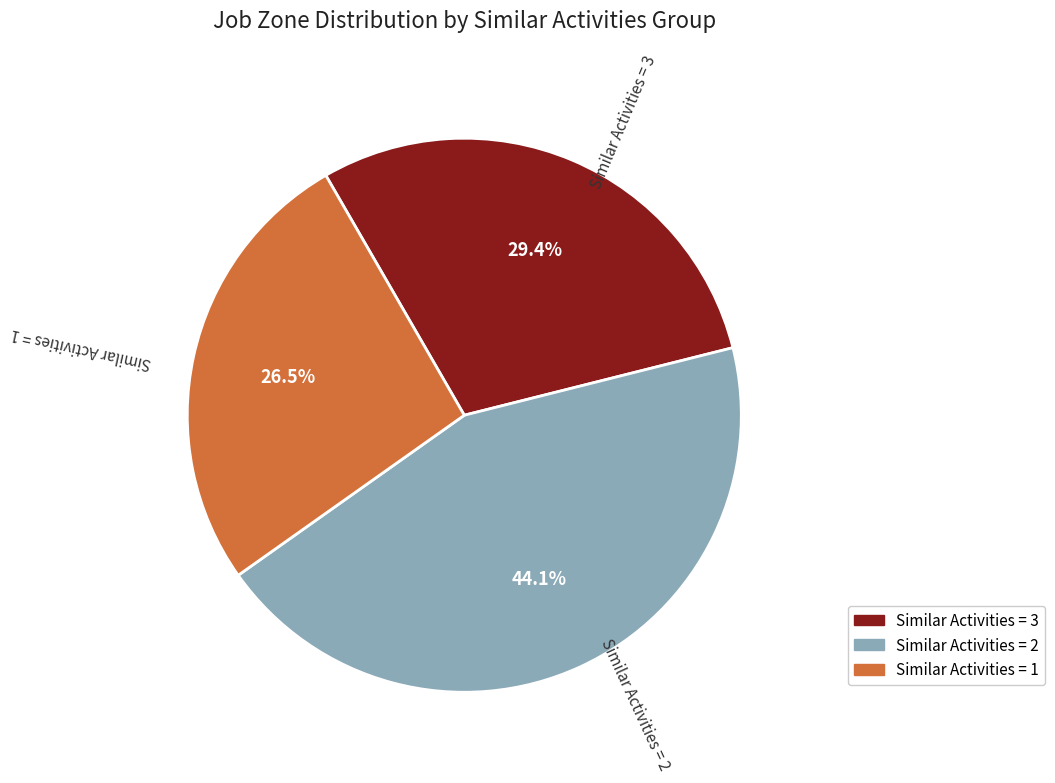

Which category has the smallest portion of the pie?

Similar Activities = 1